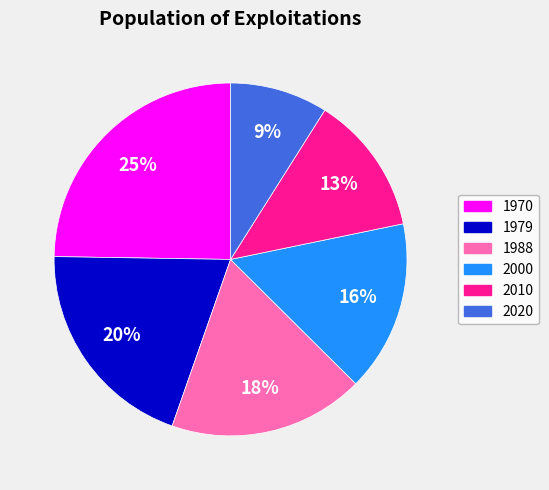

To the nearest percent, what portion does 1988 represent?

18%